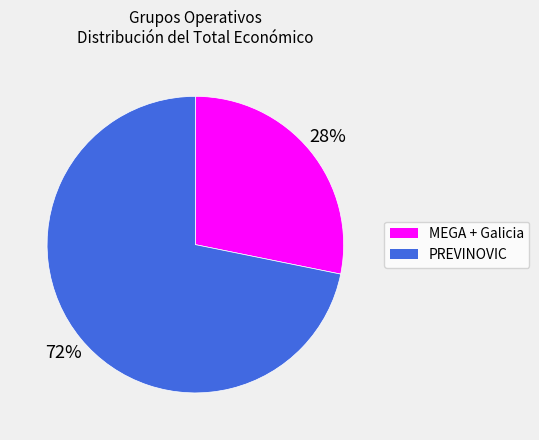

Count the number of slices in the pie.

2